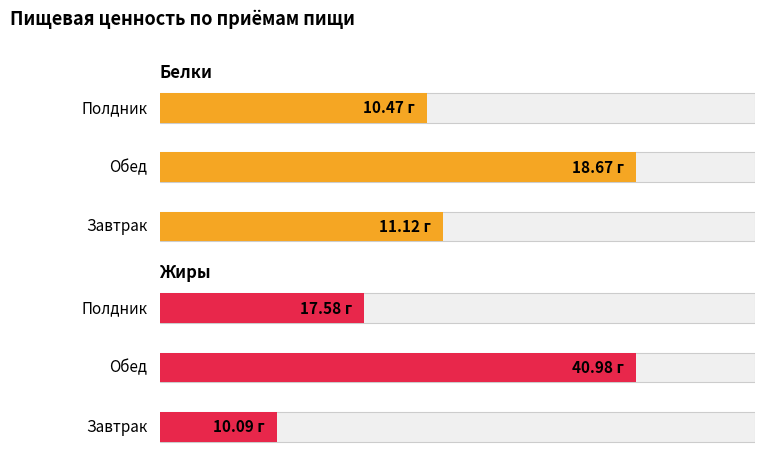

The value of Жиры at Обед is 41.0. True or false?

True